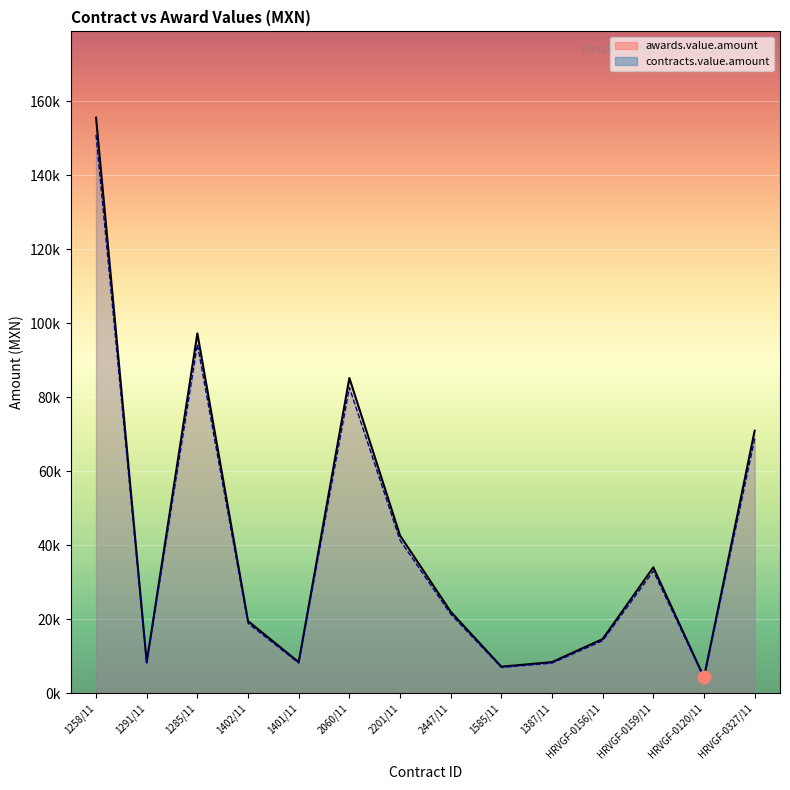

At which category is the sum across all series the highest?

1258/11